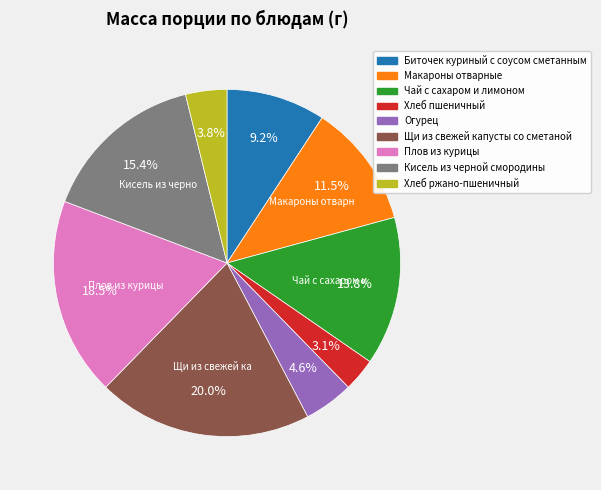

How many slices are in this pie chart?

9